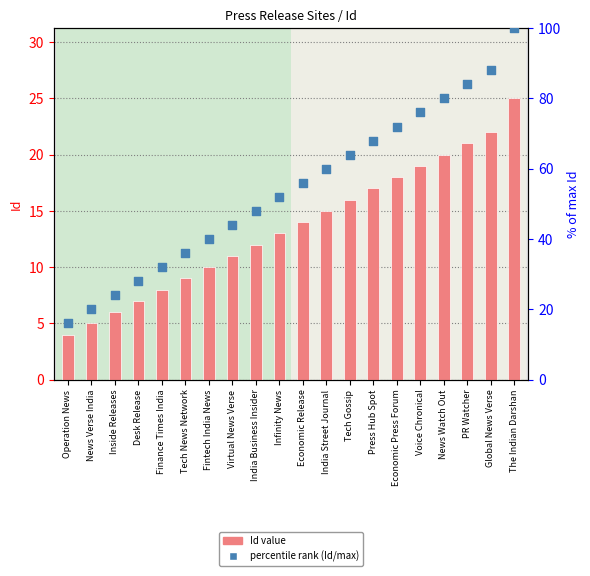

At which category is the sum across all series the highest?

The Indian Darshan